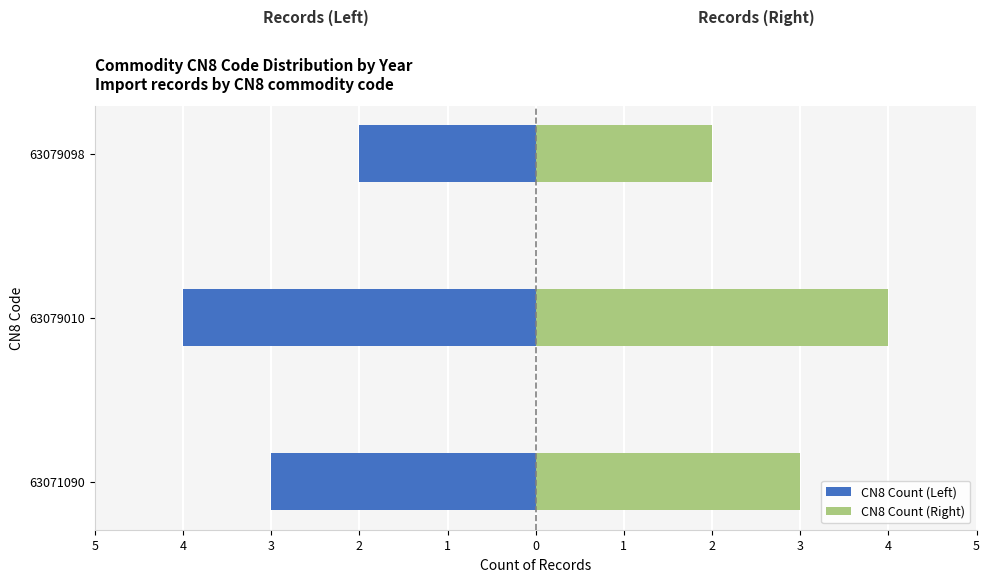

Rank the series by their maximum value, from highest to lowest.

CN8 Count (Right), CN8 Count (Left)